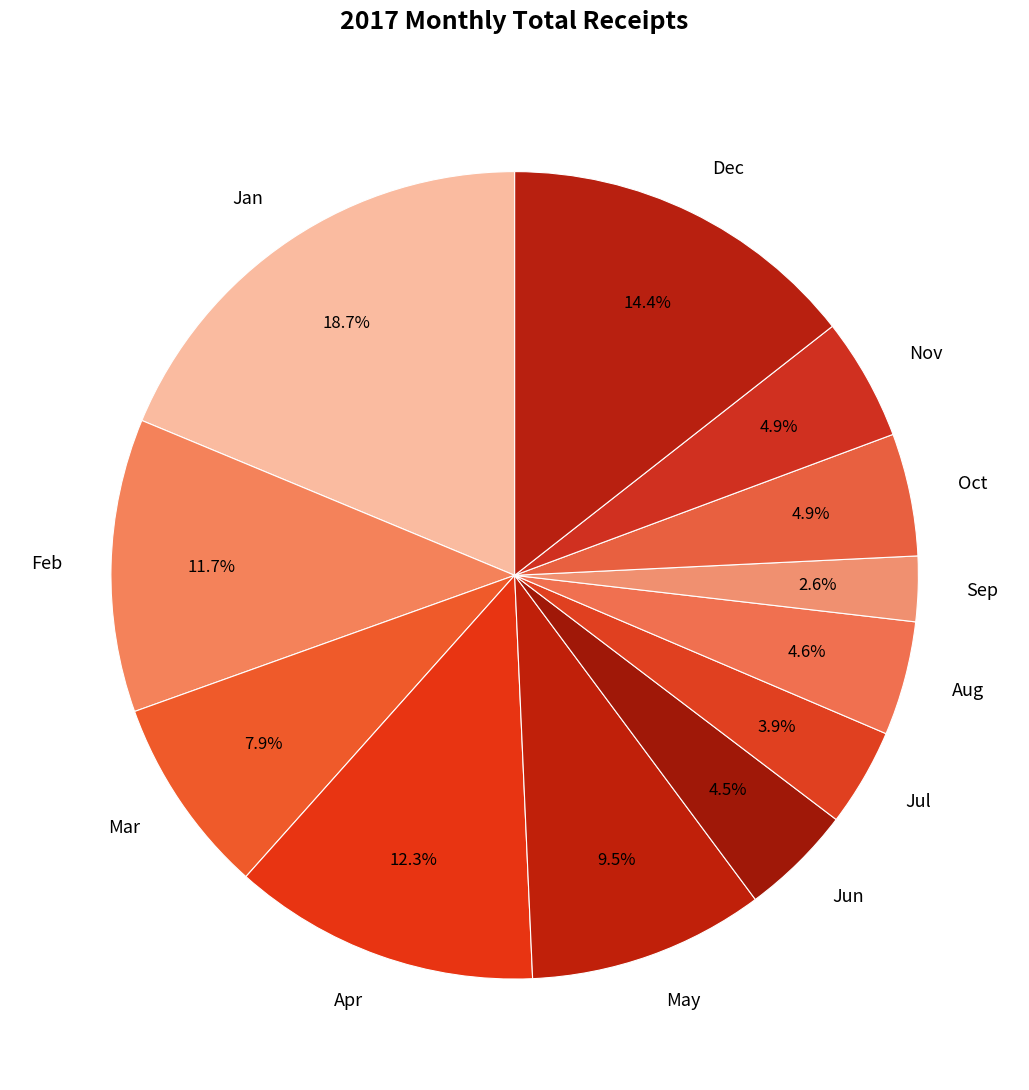

Which has a higher value, Oct or Sep?

Oct